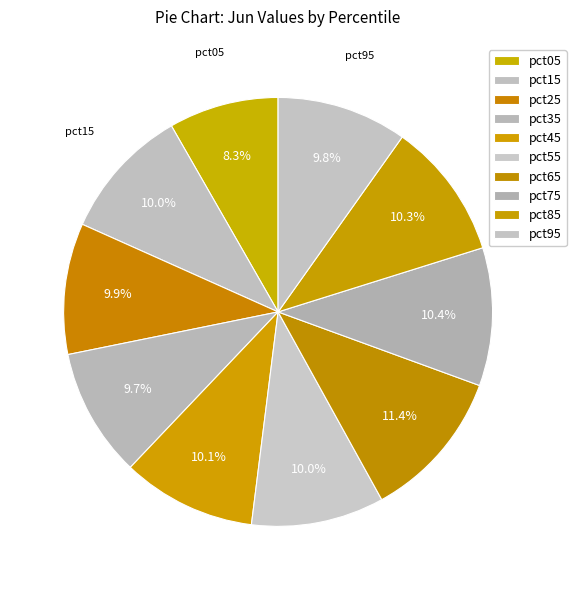

Is it true that pct95 is 16% of the pie?

False